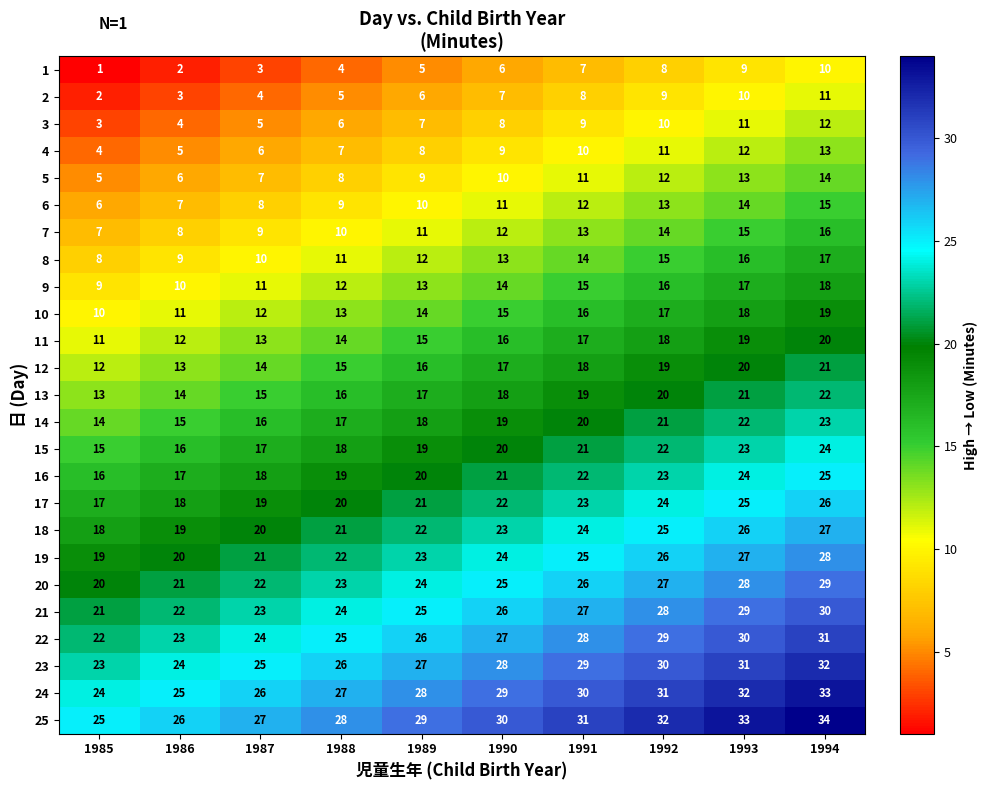

Is the value of 23 at 1992 greater than the value of 16 at 1994?

Yes